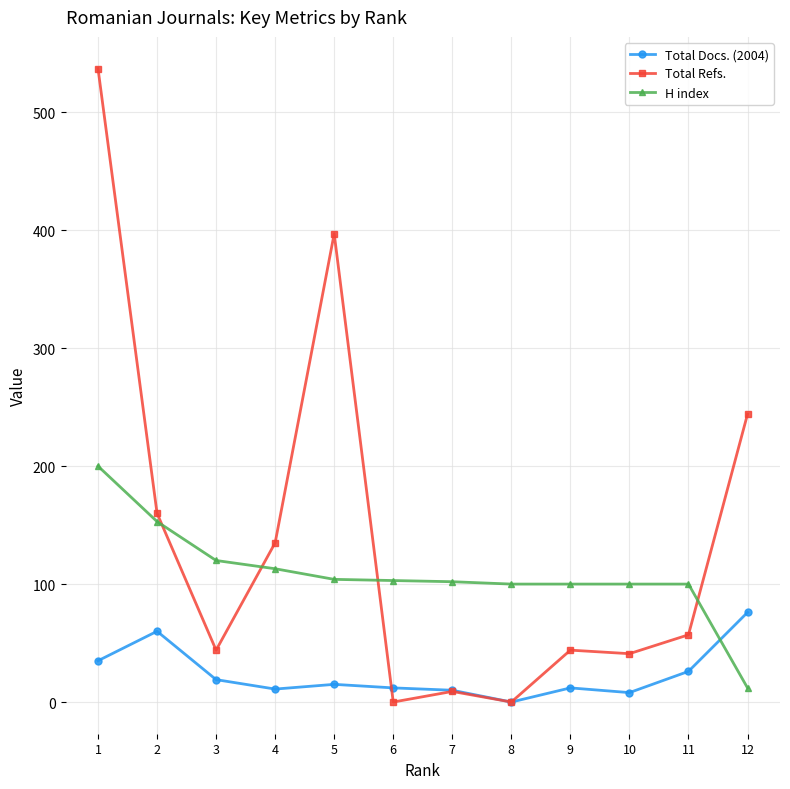

How many lines are shown in the chart?

3